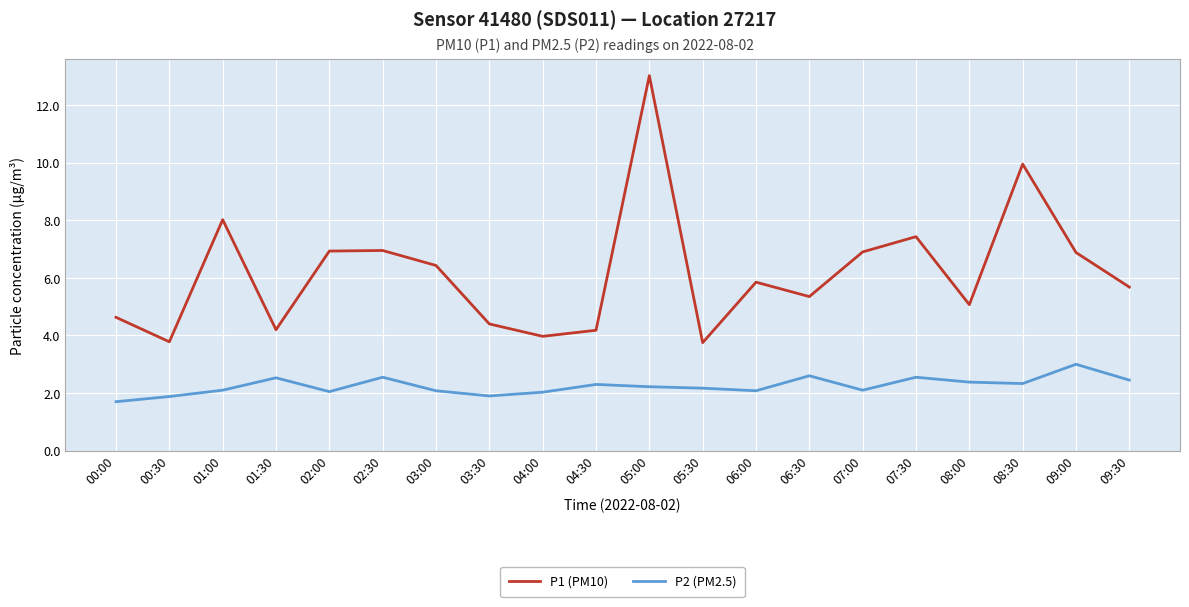

Where is the first local maximum for P1 (PM10)?

01:00